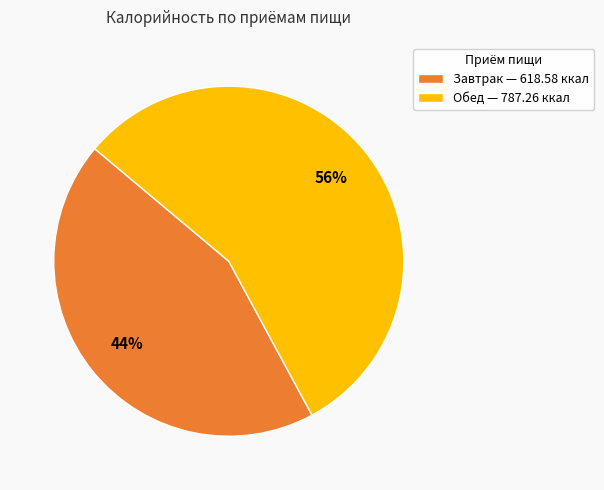

How many segments does this pie chart have?

2